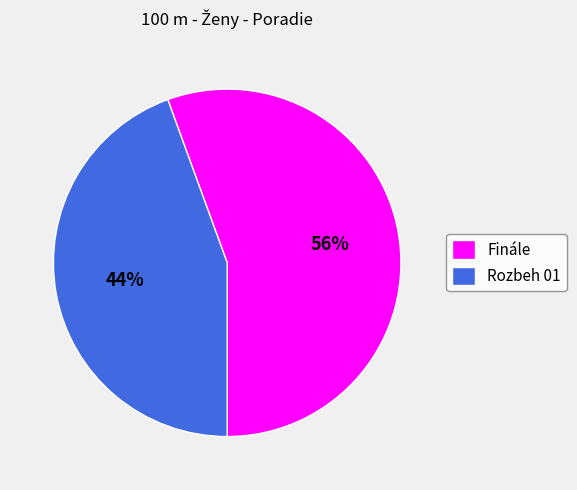

What is the largest slice in the pie chart?

Finále